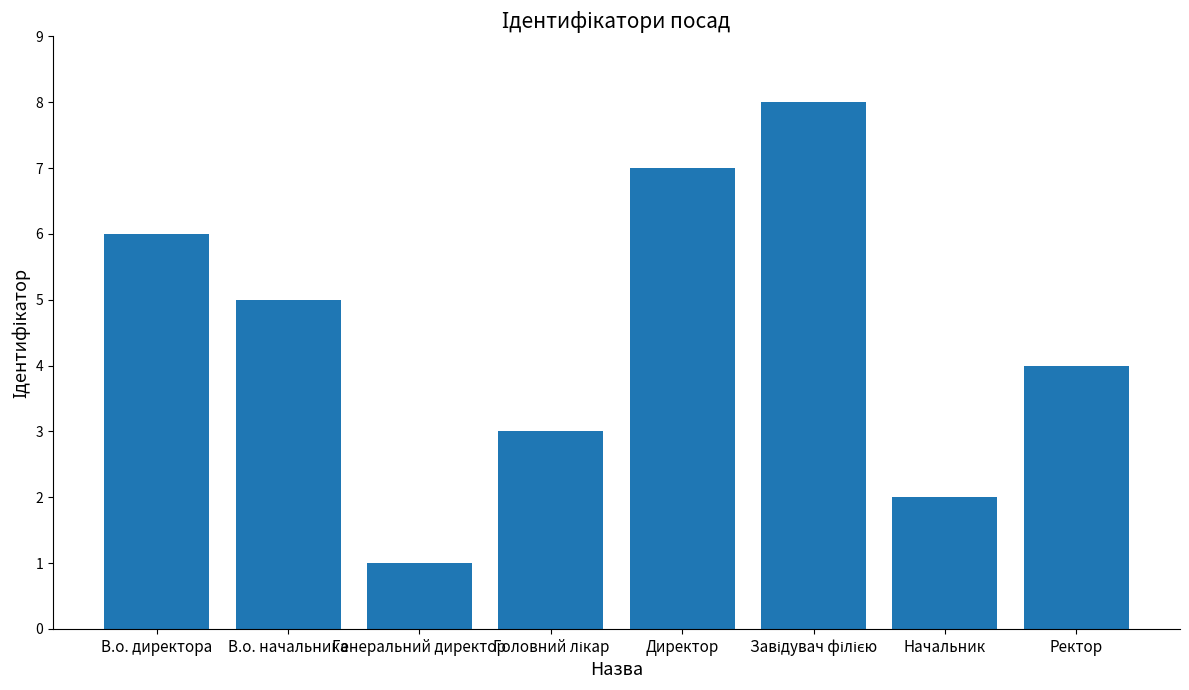

Reading left to right, what are all the values shown in this chart?

6	5	1	3	7	8	2	4